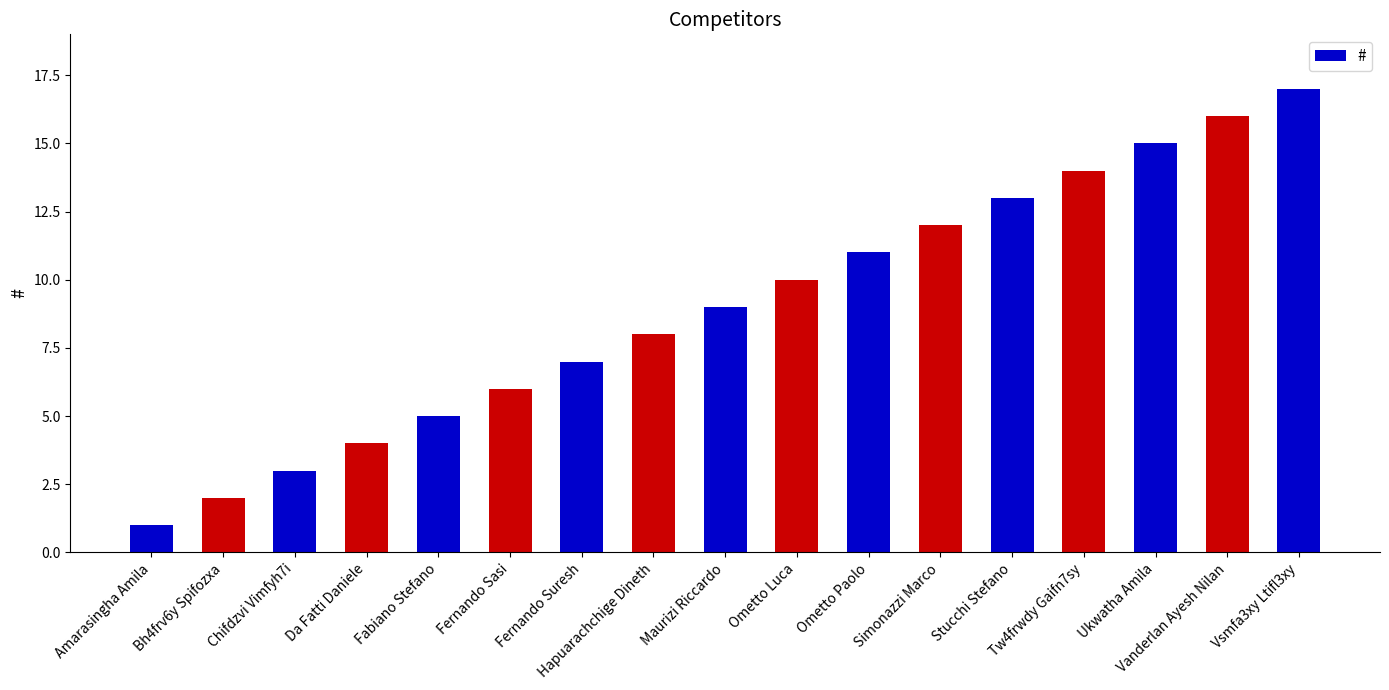

Reading left to right, what are all the values shown in this chart?

1	2	3	4	5	6	7	8	9	10	11	12	13	14	15	16	17